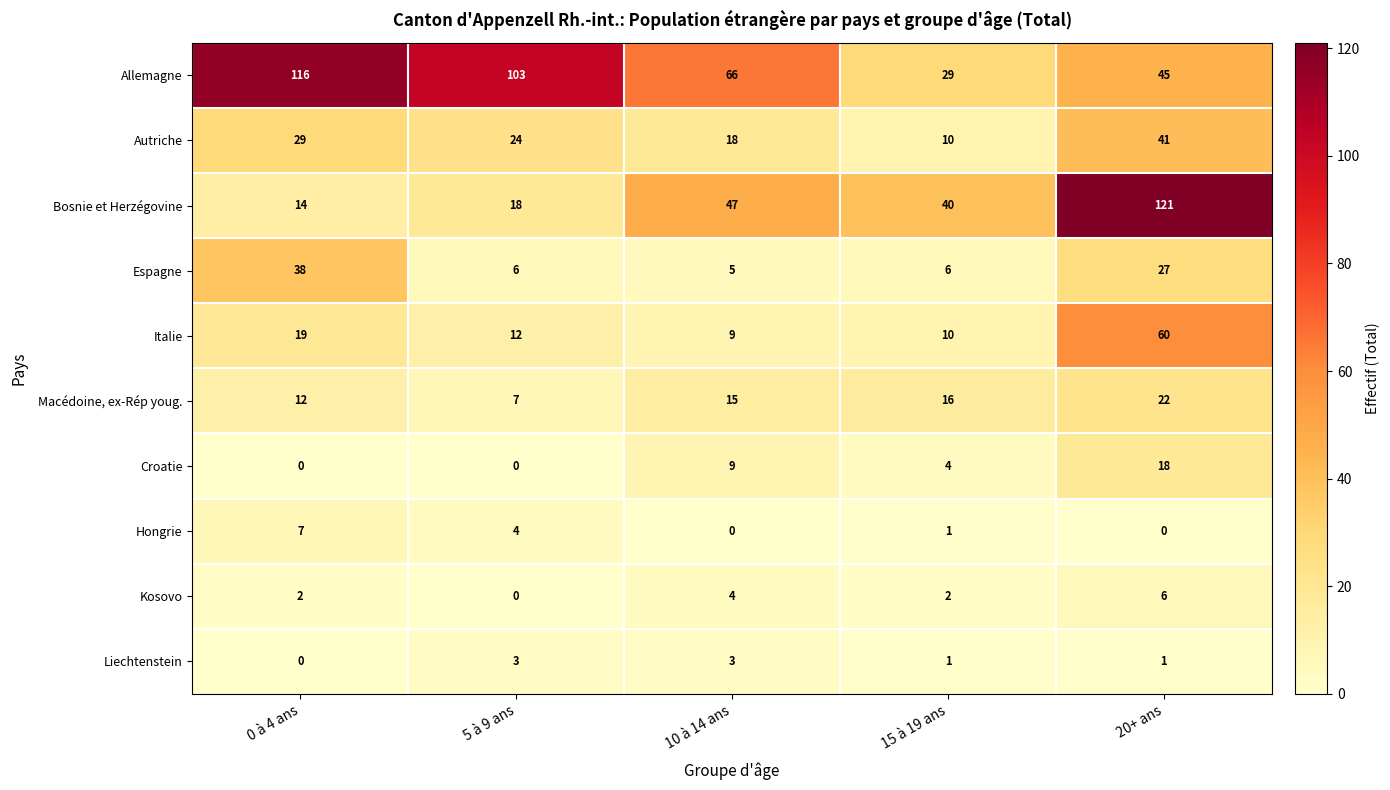

What is the sum of the Autriche values at 10 à 14 ans and 15 à 19 ans?

28